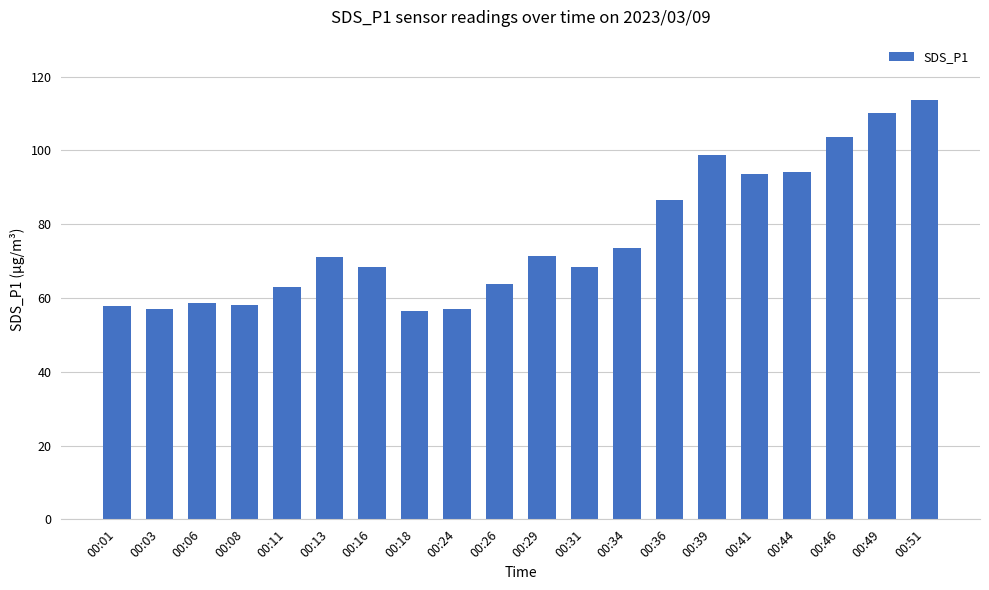

At which label is the value closest to 85?

00:36